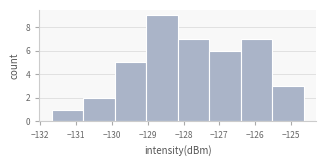

Reading left to right, list every bar in this chart as the range it spans on the x-axis followed by its height. Neither the bar edges nor the heights are printed on the chart, so give them approximately, as read against the axes.

-131.7 to -130.8: 1
-130.8 to -129.9: 2
-129.9 to -129.0: 5
-129.0 to -128.2: 9
-128.2 to -127.3: 7
-127.3 to -126.4: 6
-126.4 to -125.5: 7
-125.5 to -124.7: 3